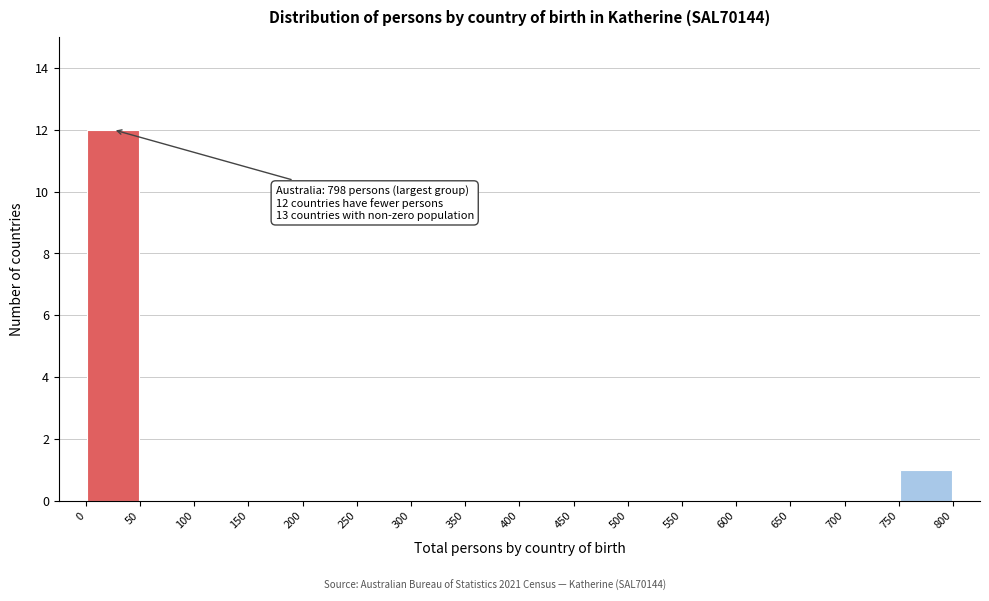

Over which range of the x-axis is the bar tallest?

0 to 50